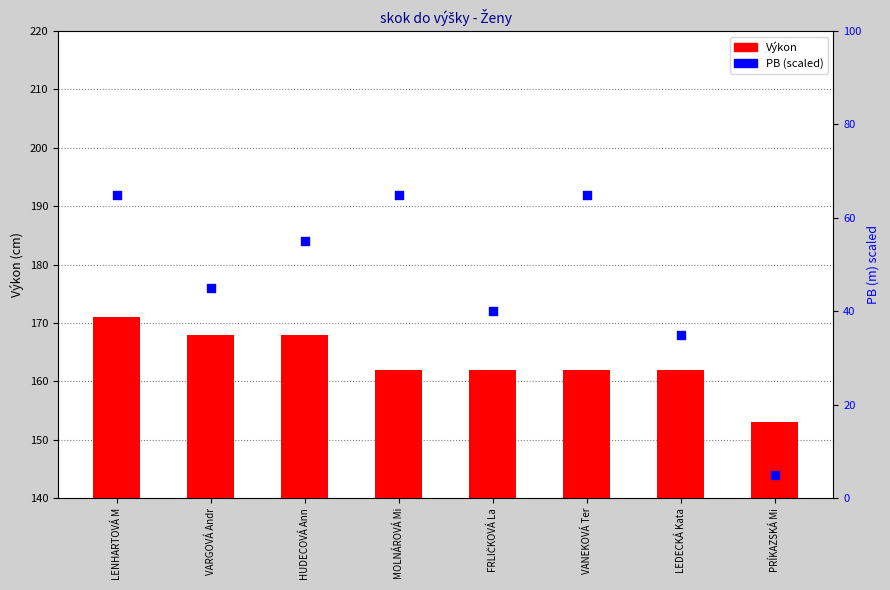

Which series has the largest total across all categories?

Výkon